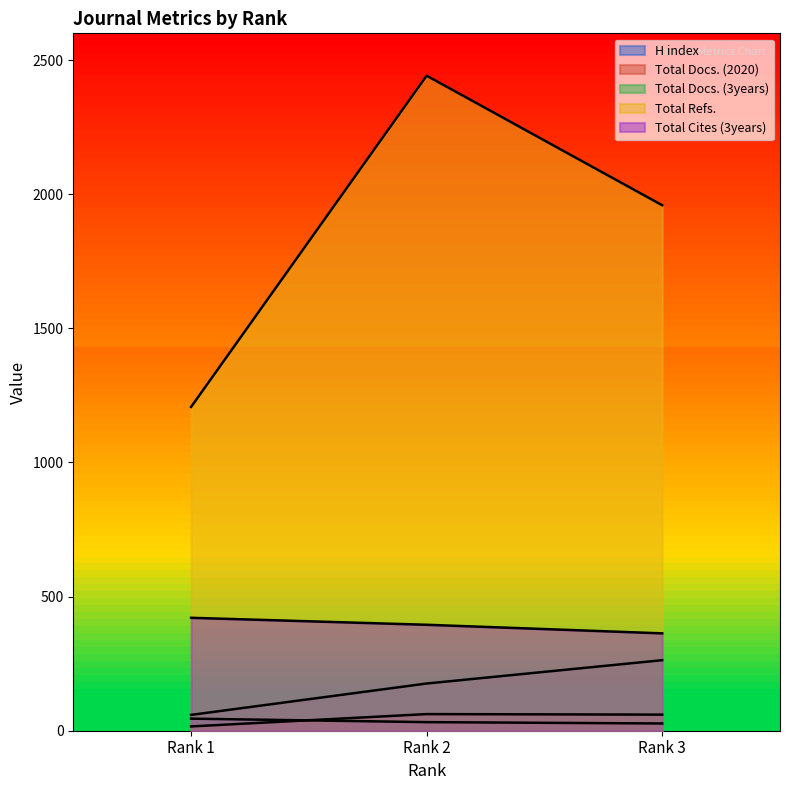

Which label corresponds to the largest value in the chart?

Rank 2